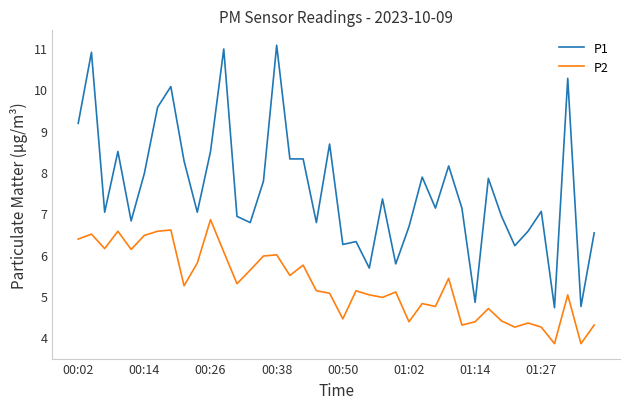

Which series has the largest total across all categories?

P1